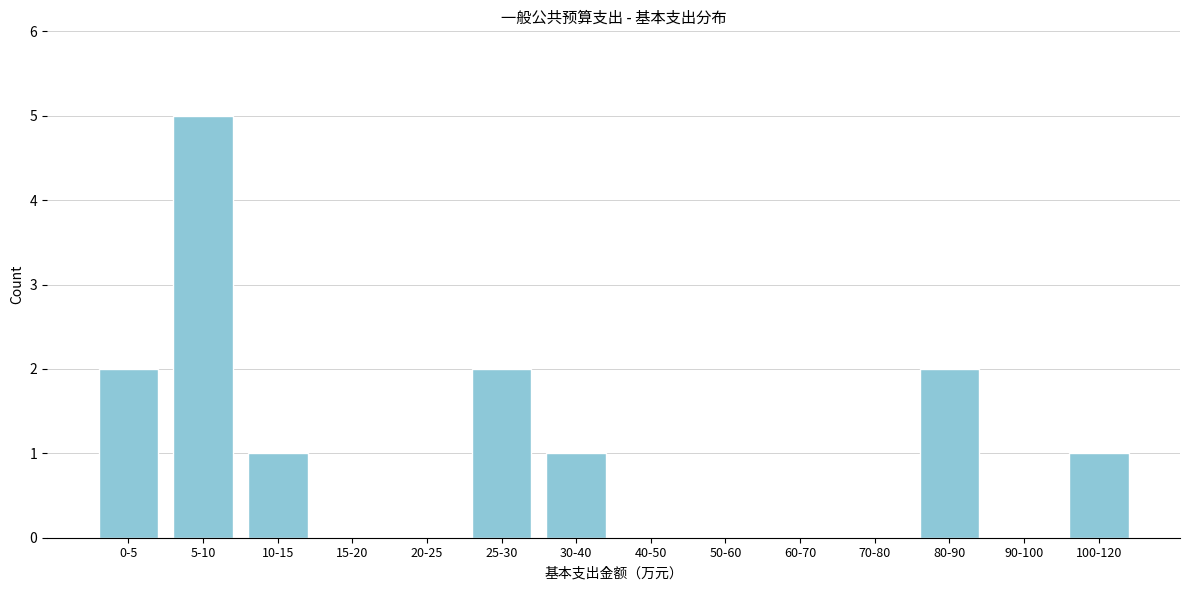

Reading left to right, list all the values displayed in this chart.

0-5=2	5-10=5	10-15=1	15-20=0	20-25=0	25-30=2	30-40=1	40-50=0	50-60=0	60-70=0	70-80=0	80-90=2	90-100=0	100-120=1